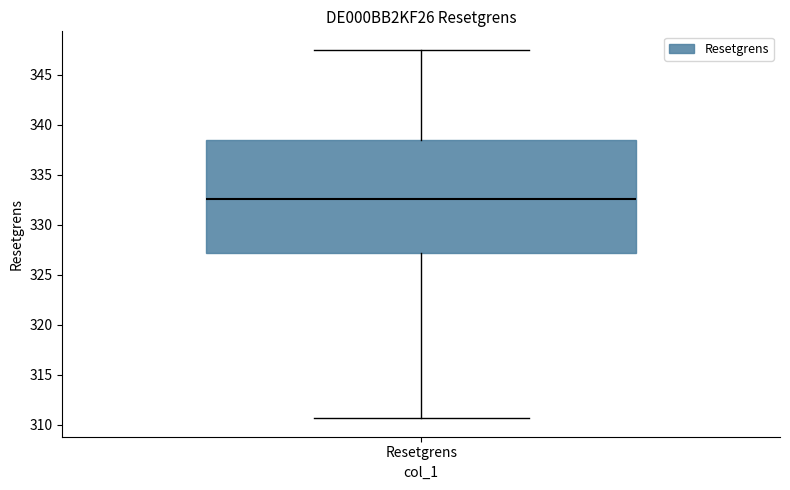

Read this box plot against the y-axis: the position of the median line, the range covered by the box, and the ends of both whiskers. The values are not printed on the chart, so give them approximately, as read against the axis.

median 332.5, box 327.0 to 338.5, whiskers 310.5 to 347.5